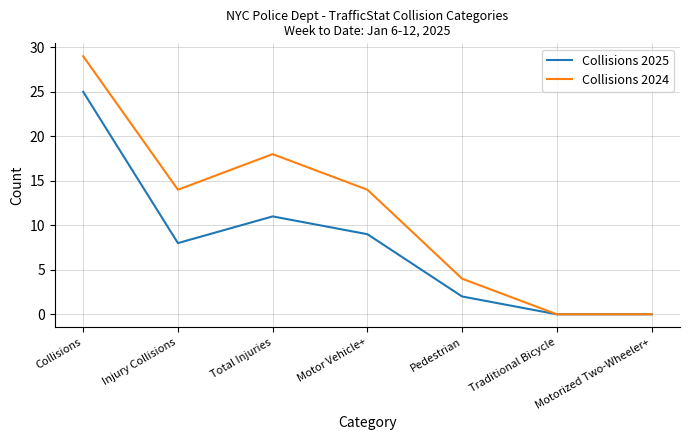

What position from the left is Pedestrian?

5